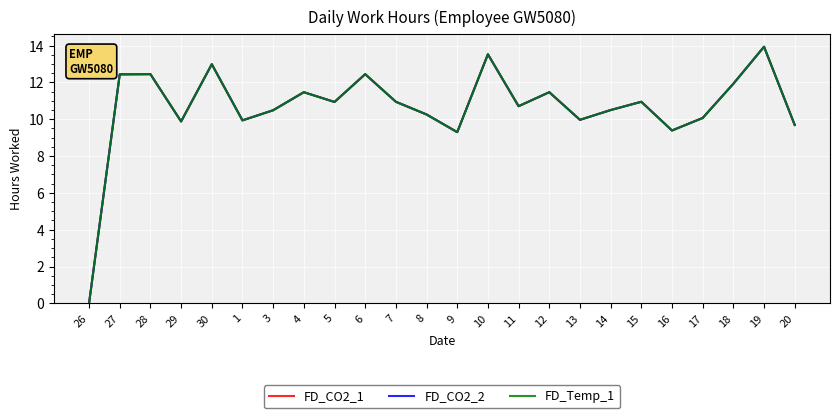

Between 20 and 8, which is larger?

8